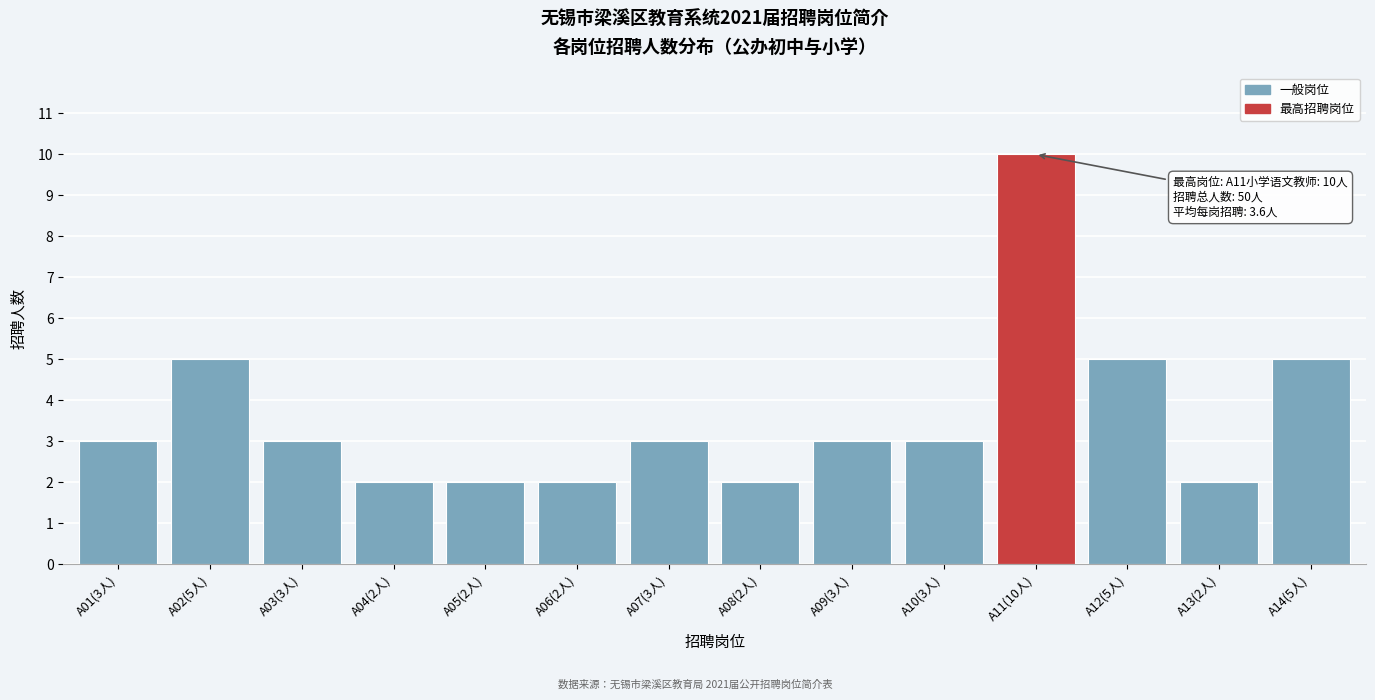

Reading left to right, extract all data points from this chart.

3	5	3	2	2	2	3	2	3	3	10	5	2	5